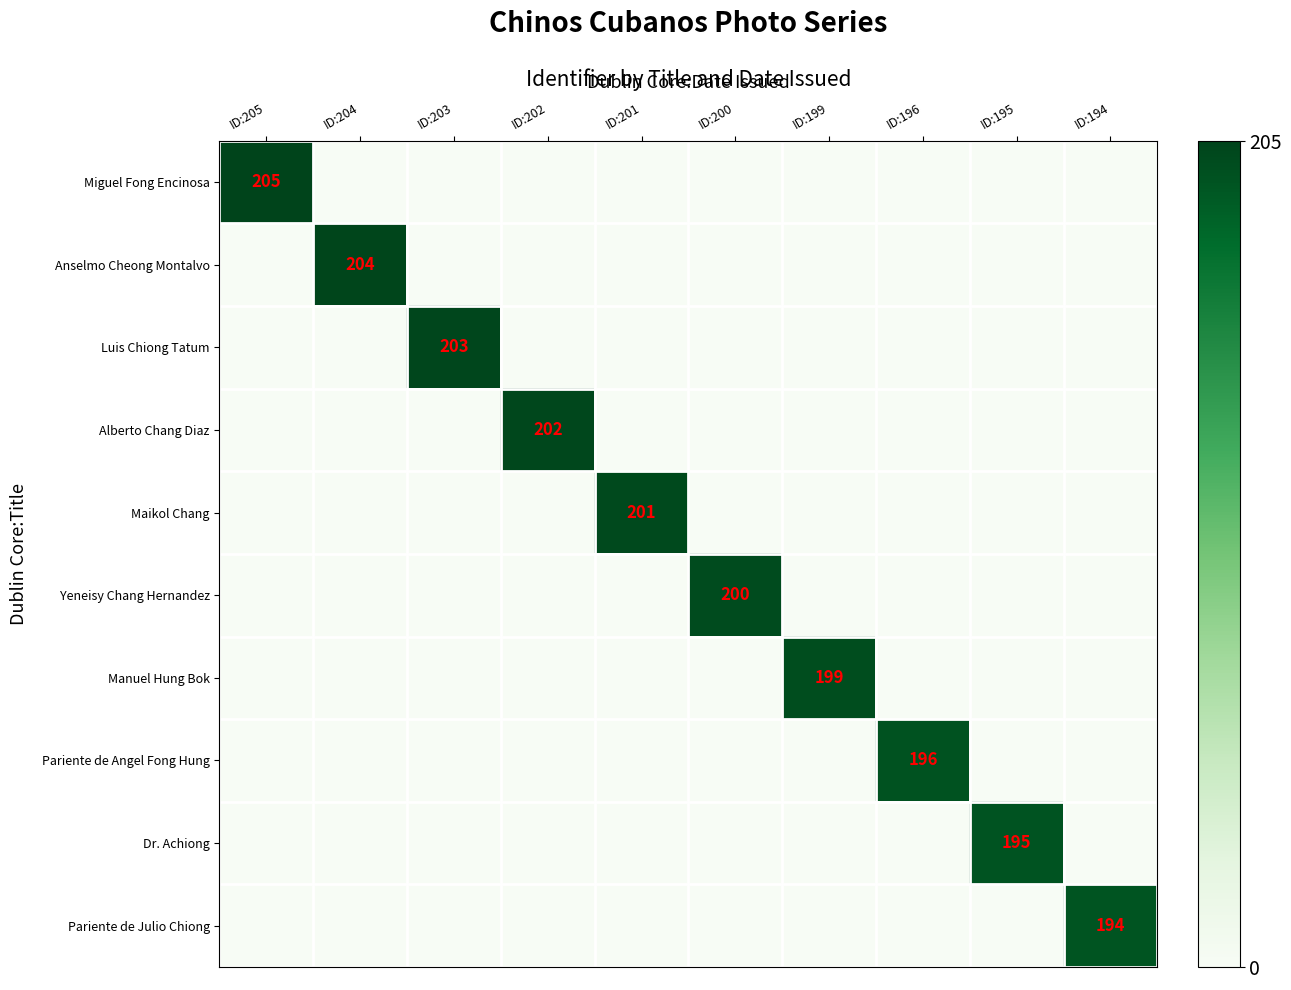

True or false: Yeneisy Chang Hernandez has a value of 0 at ID:196.

True